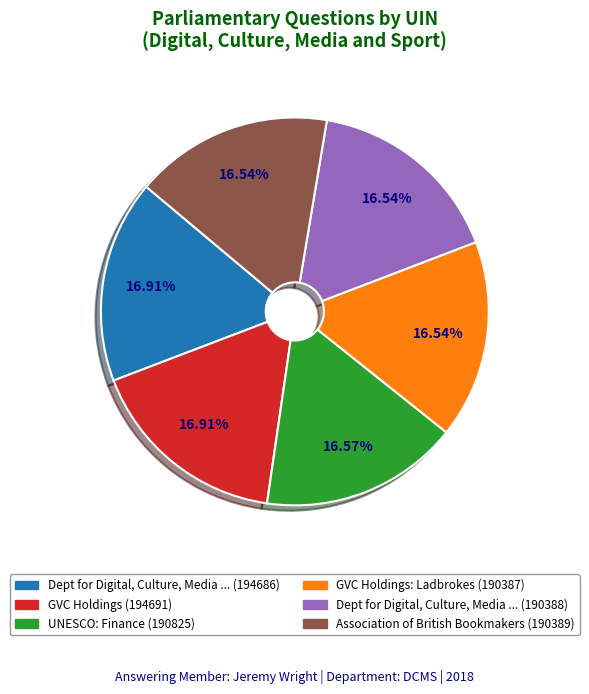

How many segments does this pie chart have?

6